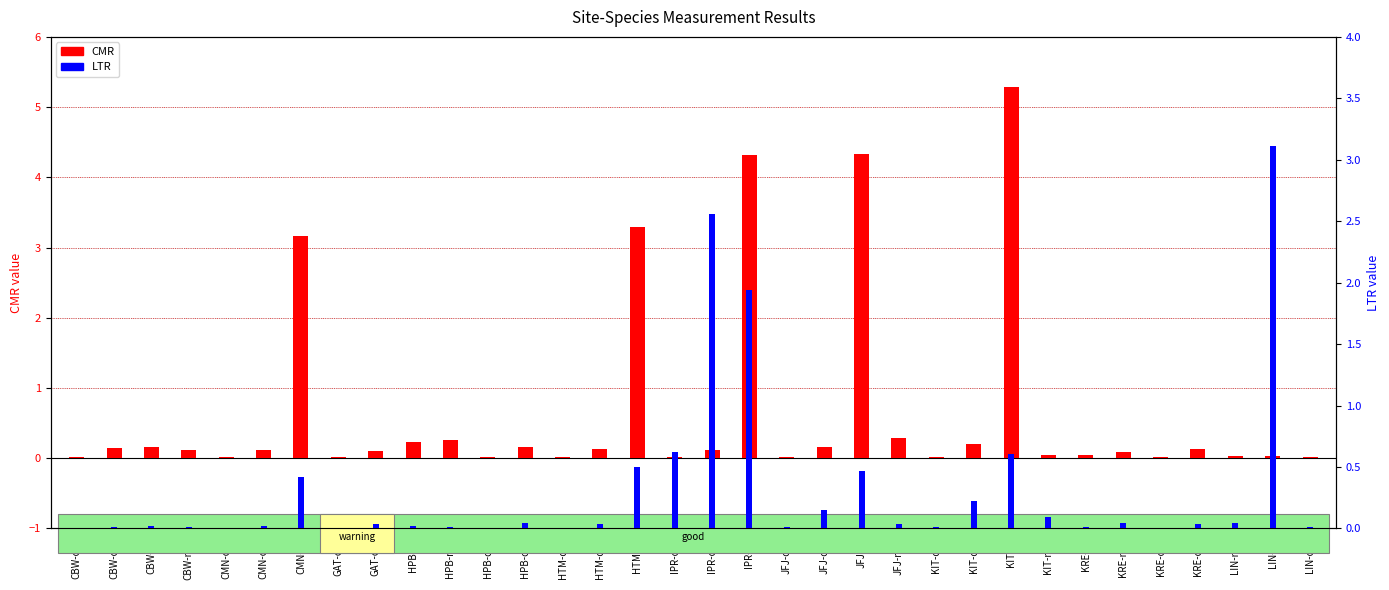

How many distinct data groups are displayed?

2